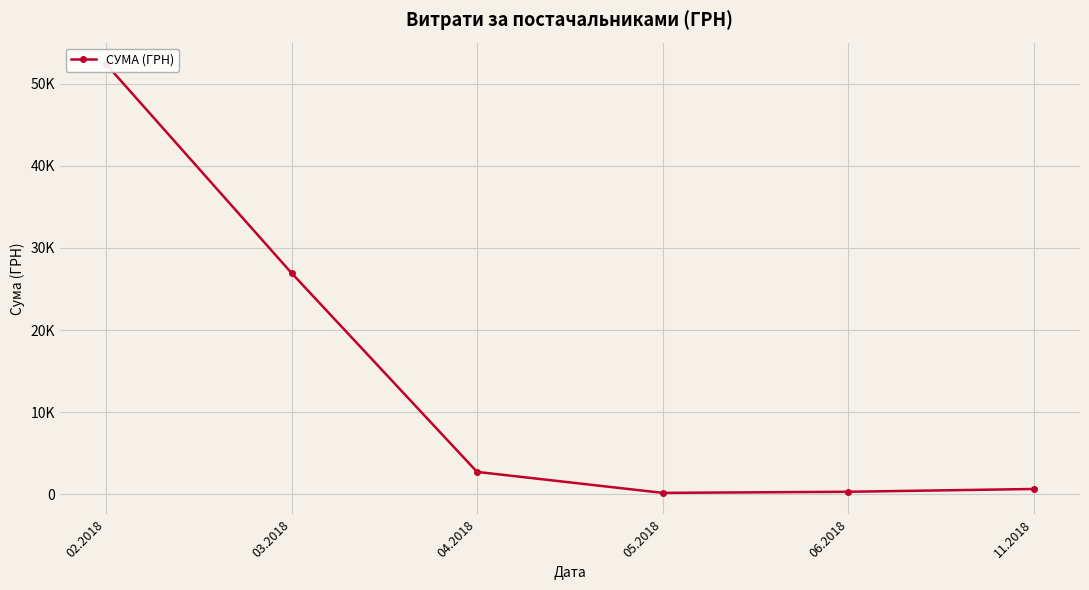

What is the ratio of the value at 11.2018 to the value at 05.2018?

3.7